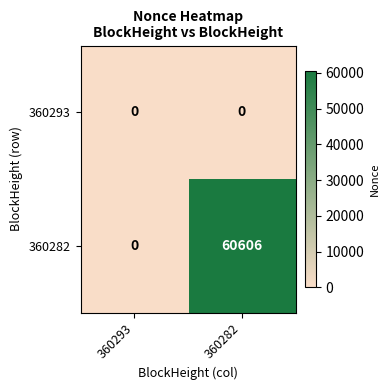

Which label corresponds to the largest value in the chart?

360282